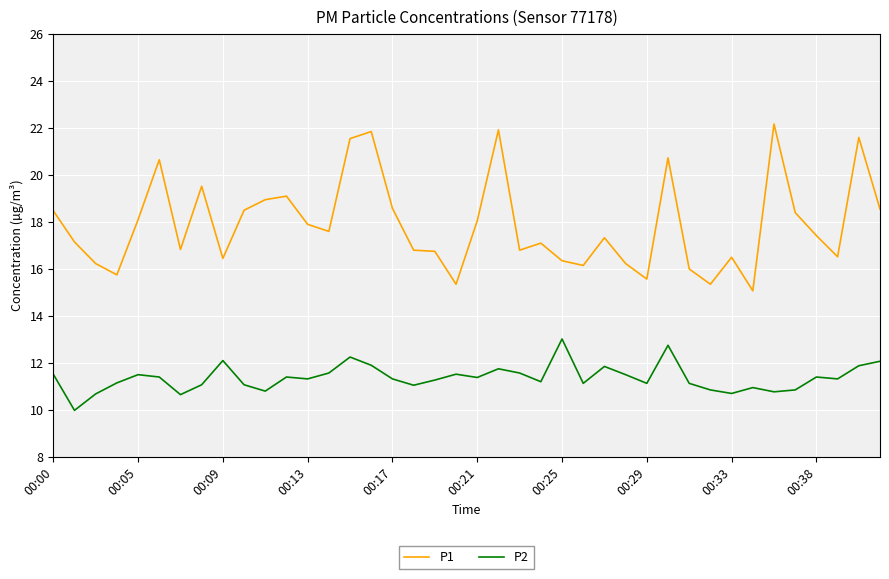

What is the greatest value displayed?

22.2